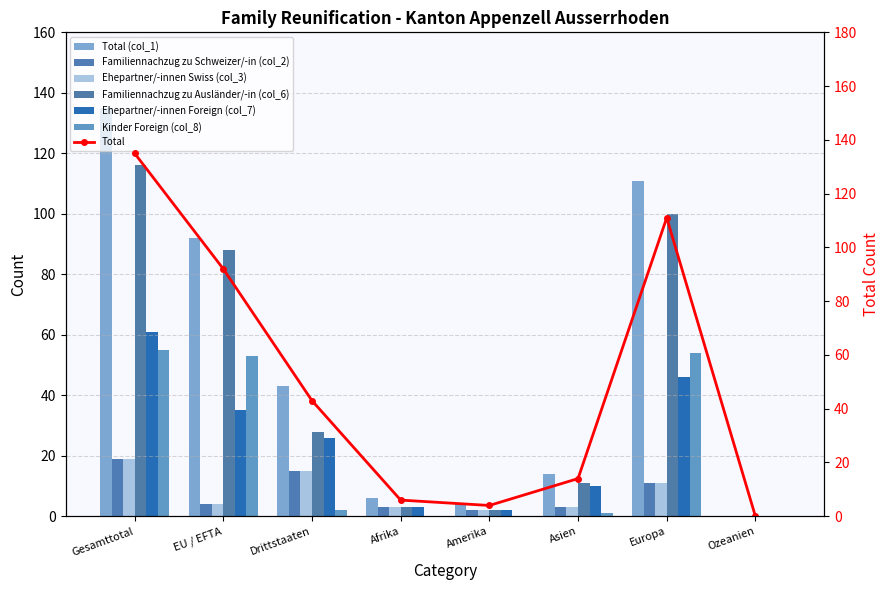

How many bars are there in total?

48